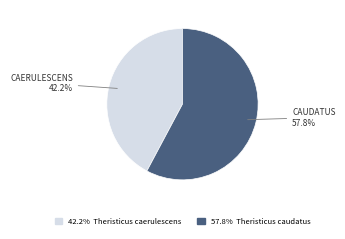

How many slices are in this pie chart?

2